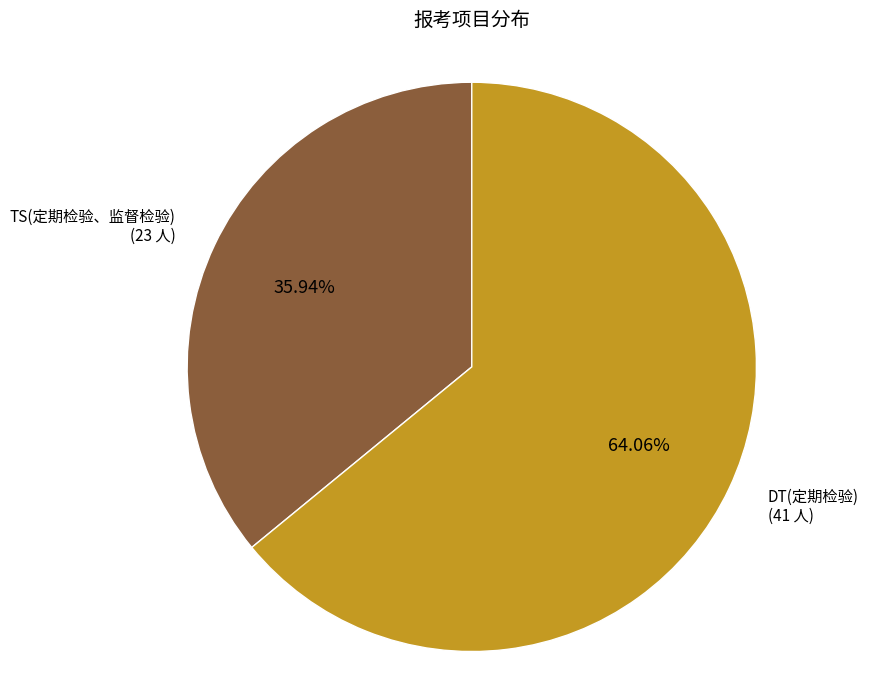

To the nearest percent, what is the difference between the TS(定期检验、监督检验) and DT(定期检验) slice percentages?

28%